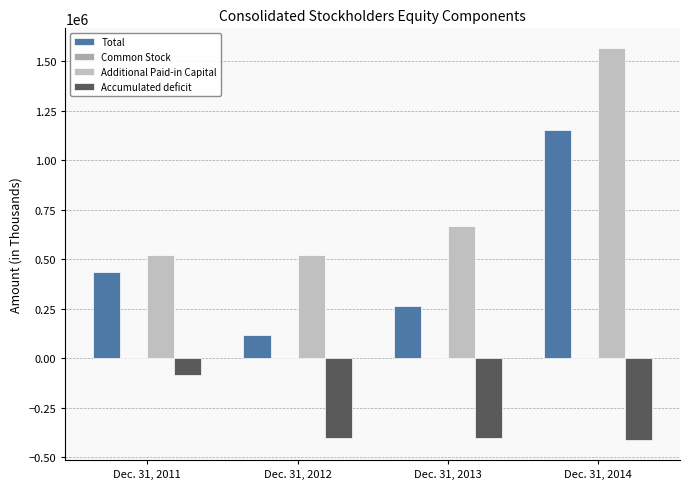

How many groups of bars are there?

4